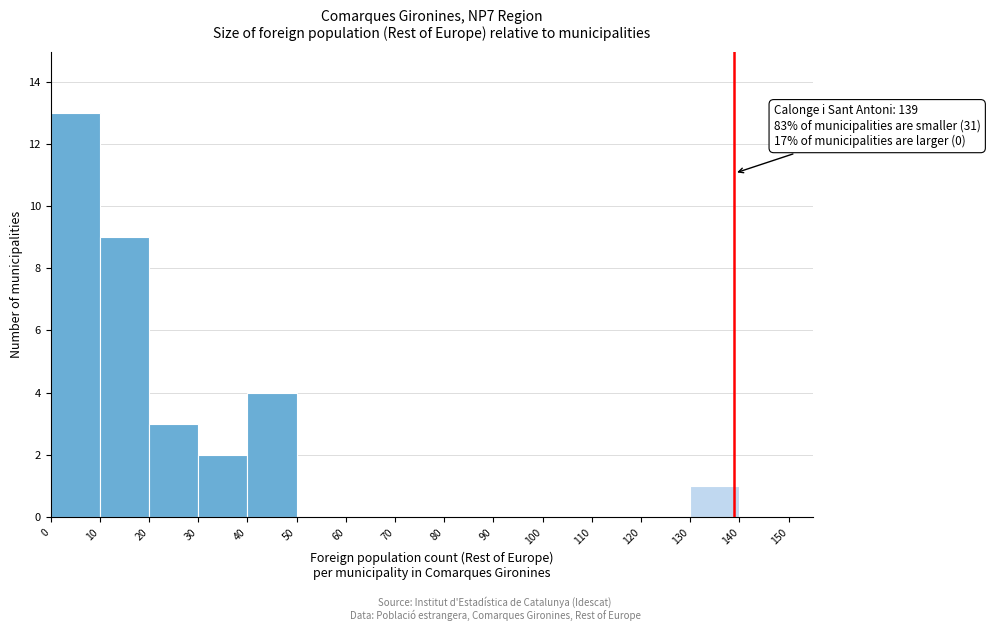

Which range on the x-axis has the tallest bar?

0 to 10